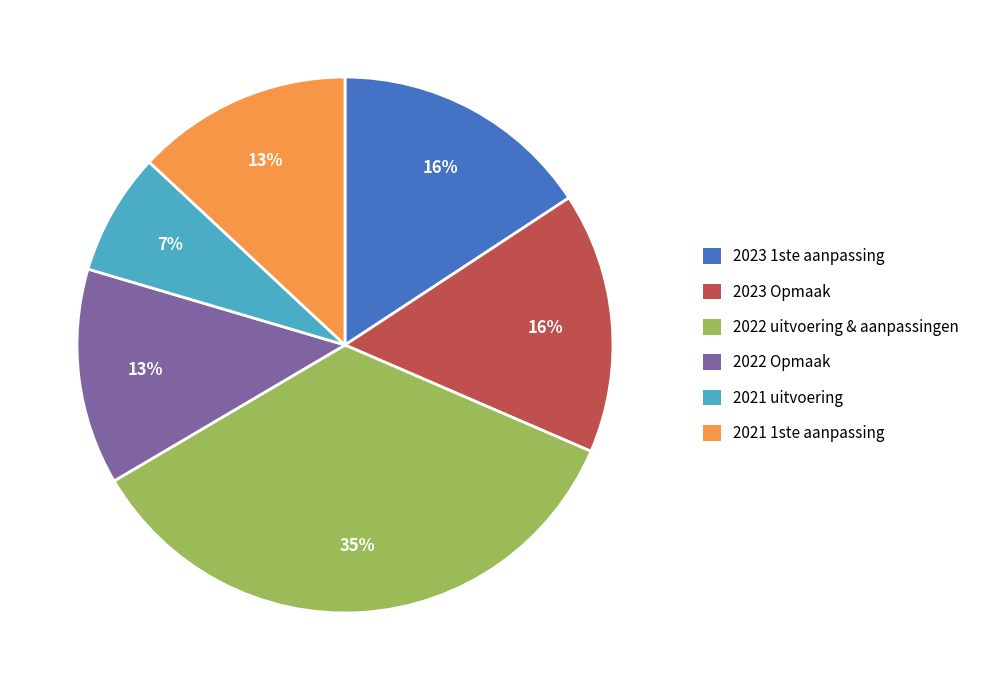

To the nearest percent, what portion does 2021 uitvoering represent?

7%